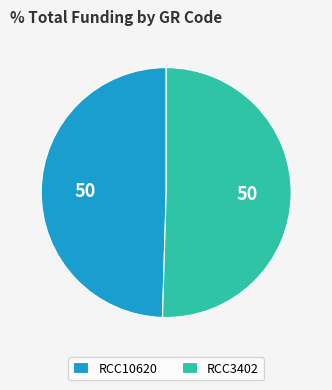

Rank the categories by value from highest to lowest.

RCC3402, RCC10620